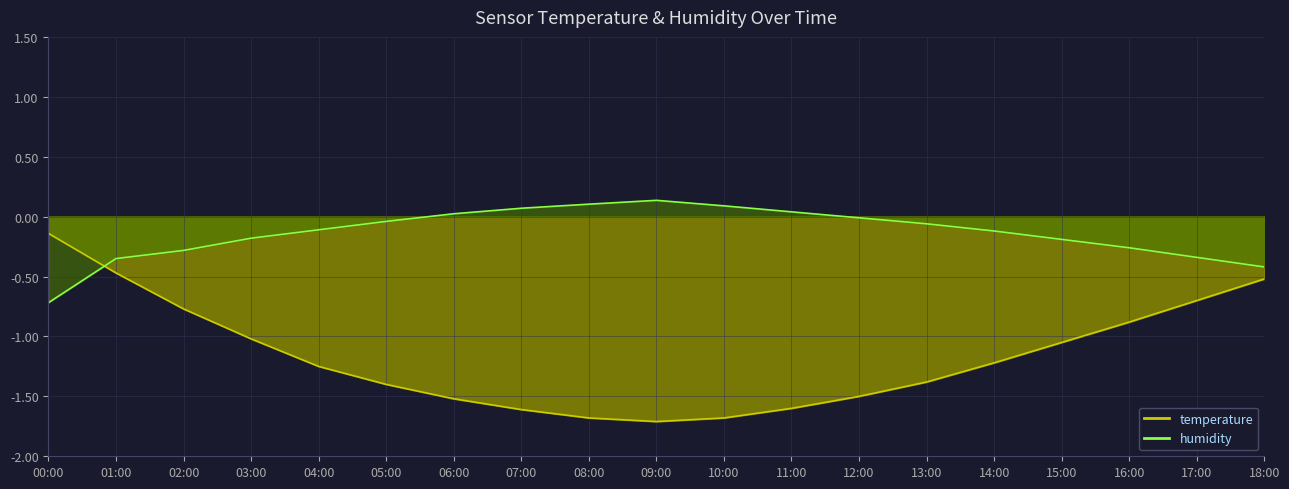

At which label does temperature reach its minimum?

09:00